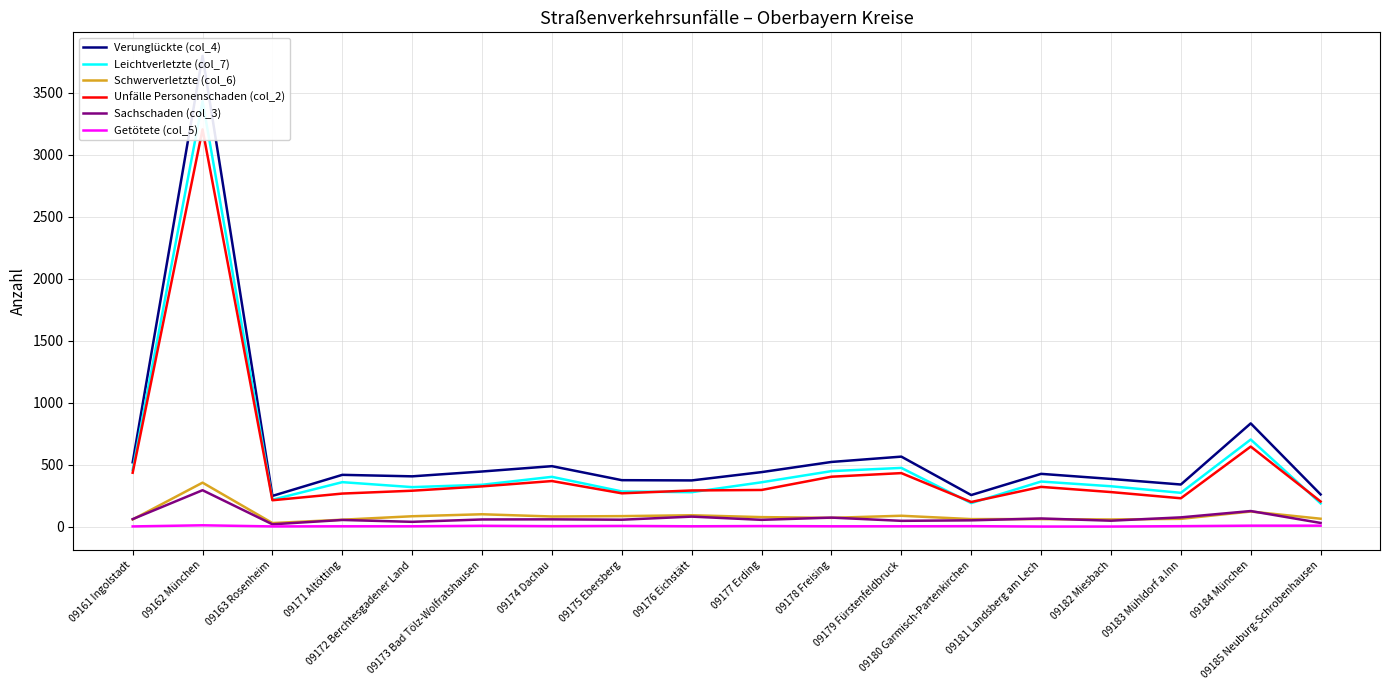

Reading left to right, what are all the values shown in this chart?

Verunglückte (col_4): 09161 Ingolstadt=519	09162 München=3798	09163 Rosenheim=248	09171 Altötting=418	09172 Berchtesgadener Land=406	09173 Bad Tölz-Wolfratshausen=445	09174 Dachau=488	09175 Ebersberg=375	09176 Eichstätt=373	09177 Erding=440	09178 Freising=522	09179 Fürstenfeldbruck=565	09180 Garmisch-Partenkirchen=255	09181 Landsberg am Lech=426	09182 Miesbach=385	09183 Mühldorf a.Inn=340	09184 München=833	09185 Neuburg-Schrobenhausen=260
Leichtverletzte (col_7): 09161 Ingolstadt=459	09162 München=3432	09163 Rosenheim=217	09171 Altötting=359	09172 Berchtesgadener Land=319	09173 Bad Tölz-Wolfratshausen=338	09174 Dachau=402	09175 Ebersberg=284	09176 Eichstätt=278	09177 Erding=358	09178 Freising=448	09179 Fürstenfeldbruck=474	09180 Garmisch-Partenkirchen=190	09181 Landsberg am Lech=364	09182 Miesbach=326	09183 Mühldorf a.Inn=273	09184 München=703	09185 Neuburg-Schrobenhausen=188
Schwerverletzte (col_6): 09161 Ingolstadt=58	09162 München=355	09163 Rosenheim=29	09171 Altötting=56	09172 Berchtesgadener Land=84	09173 Bad Tölz-Wolfratshausen=100	09174 Dachau=82	09175 Ebersberg=85	09176 Eichstätt=92	09177 Erding=77	09178 Freising=71	09179 Fürstenfeldbruck=88	09180 Garmisch-Partenkirchen=61	09181 Landsberg am Lech=61	09182 Miesbach=58	09183 Mühldorf a.Inn=63	09184 München=122	09185 Neuburg-Schrobenhausen=64
Unfälle Personenschaden (col_2): 09161 Ingolstadt=435	09162 München=3205	09163 Rosenheim=213	09171 Altötting=267	09172 Berchtesgadener Land=290	09173 Bad Tölz-Wolfratshausen=325	09174 Dachau=368	09175 Ebersberg=269	09176 Eichstätt=292	09177 Erding=296	09178 Freising=403	09179 Fürstenfeldbruck=432	09180 Garmisch-Partenkirchen=199	09181 Landsberg am Lech=321	09182 Miesbach=279	09183 Mühldorf a.Inn=229	09184 München=646	09185 Neuburg-Schrobenhausen=203
Sachschaden (col_3): 09161 Ingolstadt=61	09162 München=294	09163 Rosenheim=19	09171 Altötting=54	09172 Berchtesgadener Land=39	09173 Bad Tölz-Wolfratshausen=58	09174 Dachau=59	09175 Ebersberg=56	09176 Eichstätt=81	09177 Erding=55	09178 Freising=73	09179 Fürstenfeldbruck=47	09180 Garmisch-Partenkirchen=51	09181 Landsberg am Lech=66	09182 Miesbach=48	09183 Mühldorf a.Inn=75	09184 München=126	09185 Neuburg-Schrobenhausen=30
Getötete (col_5): 09161 Ingolstadt=2	09162 München=11	09163 Rosenheim=2	09171 Altötting=3	09172 Berchtesgadener Land=3	09173 Bad Tölz-Wolfratshausen=7	09174 Dachau=4	09175 Ebersberg=6	09176 Eichstätt=3	09177 Erding=5	09178 Freising=3	09179 Fürstenfeldbruck=3	09180 Garmisch-Partenkirchen=4	09181 Landsberg am Lech=1	09182 Miesbach=1	09183 Mühldorf a.Inn=4	09184 München=8	09185 Neuburg-Schrobenhausen=8